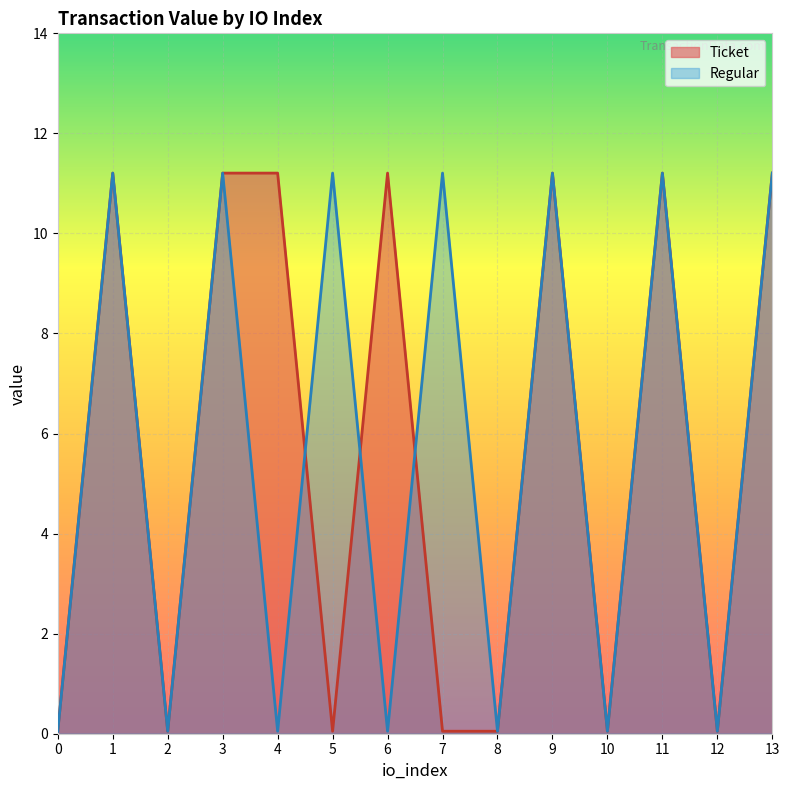

At which category does Ticket reach its first local valley?

2